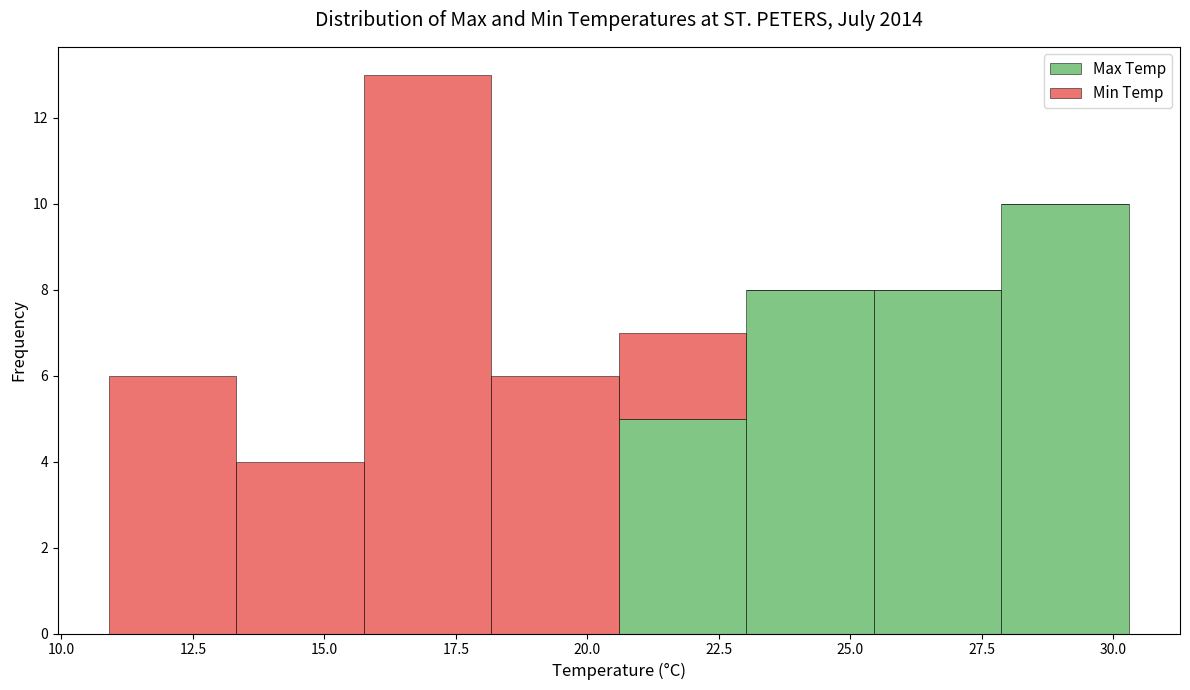

Reading left to right, transcribe this chart: for each stacked bar, give the range it covers on the x-axis and its total height. Neither the bar edges nor the heights are printed on the chart, so give them approximately, as read against the axes.

11.0 to 13.5: 6
13.5 to 16.0: 4
16.0 to 18.0: 13
18.0 to 20.5: 6
20.5 to 23.0: 7
23.0 to 25.5: 8
25.5 to 28.0: 8
28.0 to 30.5: 10